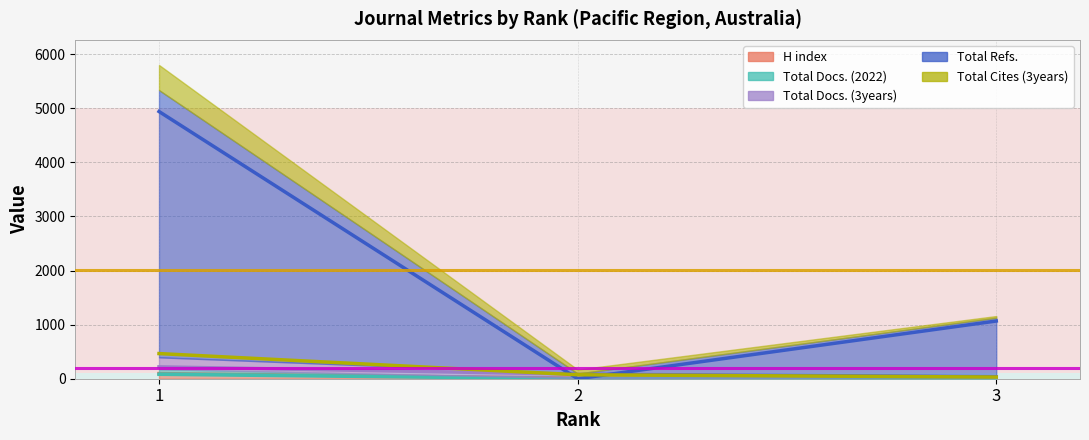

What are all the series names shown in the legend?

H index, Total Docs. (2022), Total Docs. (3years), Total Refs., Total Cites (3years)